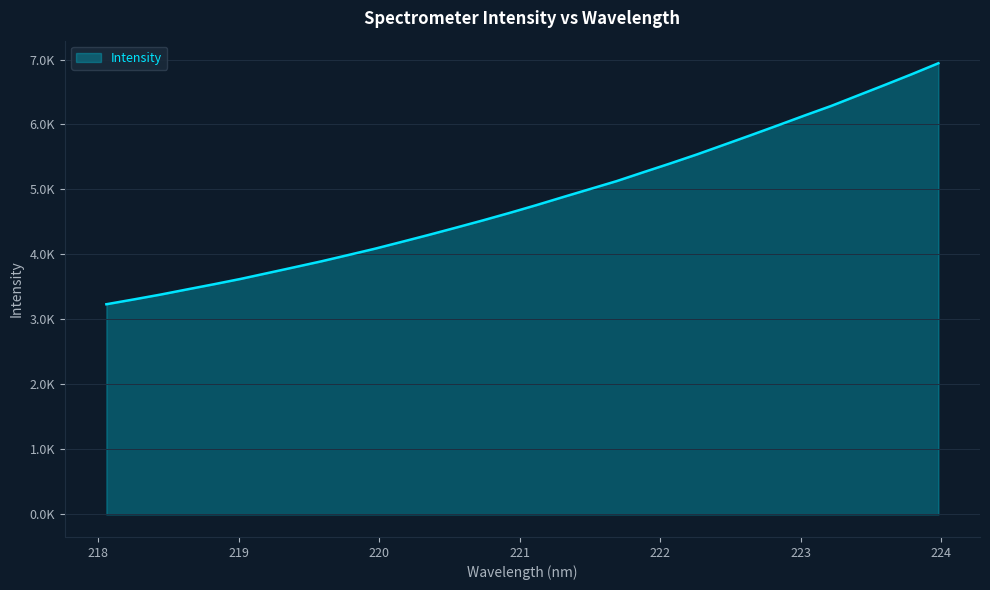

At which category does the chart reach its minimum across all series?

218.0596